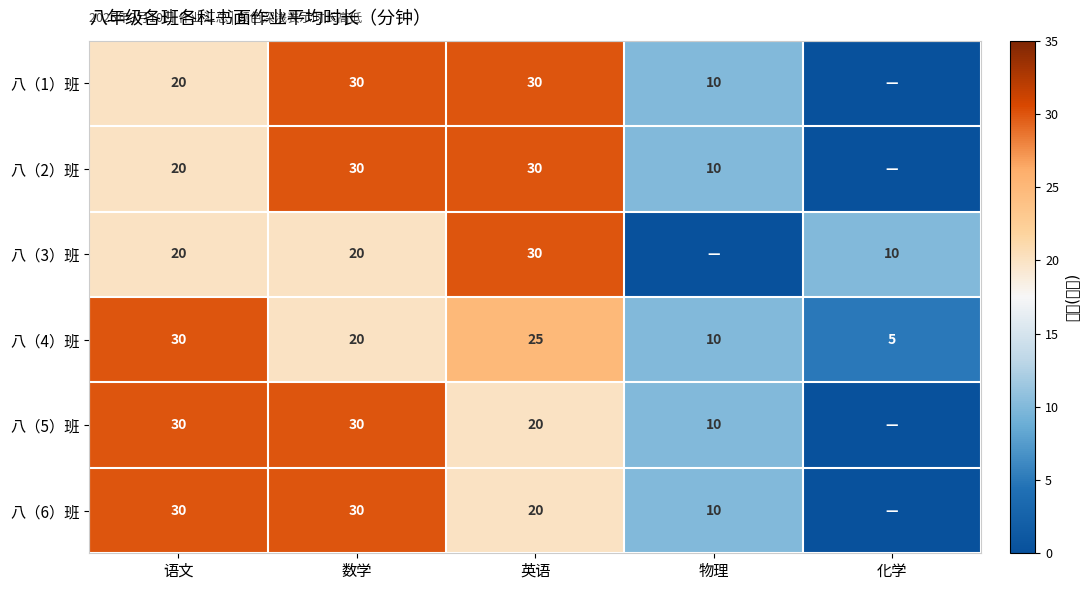

What is the difference between the maximum and second lowest values in the 八（4）班 series?

20